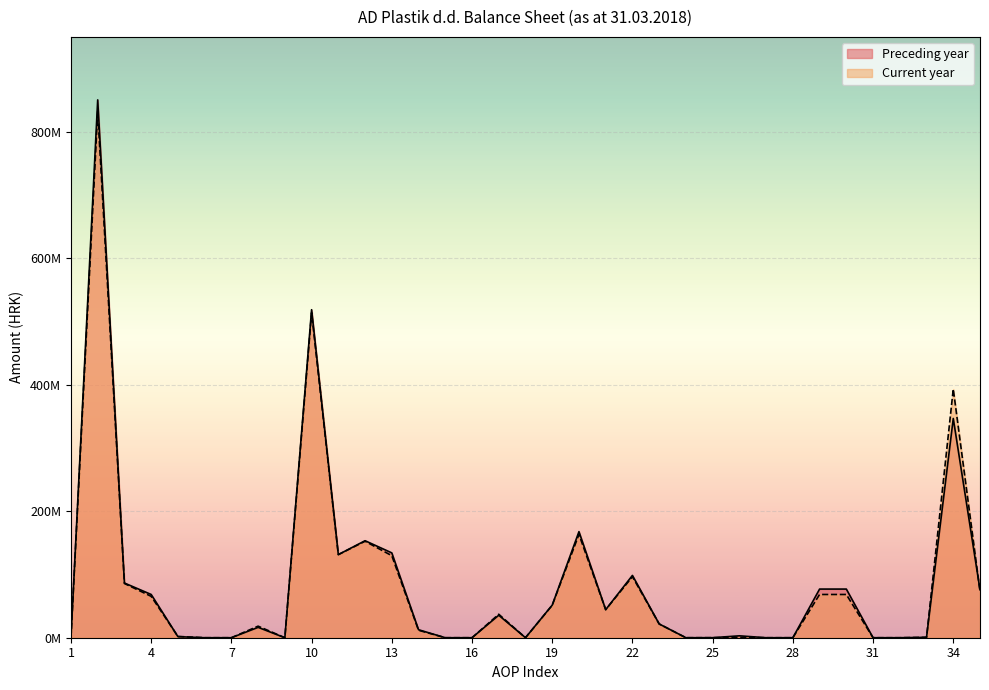

How many intersections are there between Preceding year and Current year?

2